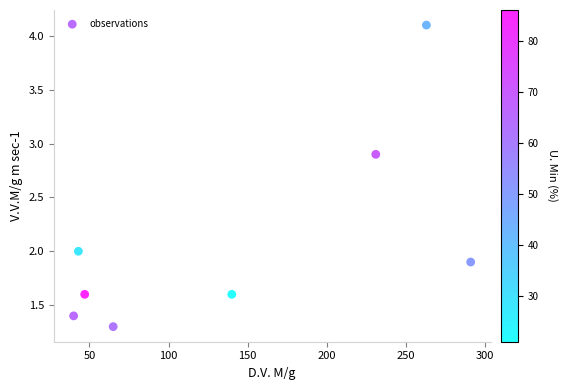

What is the average X value?

140.0